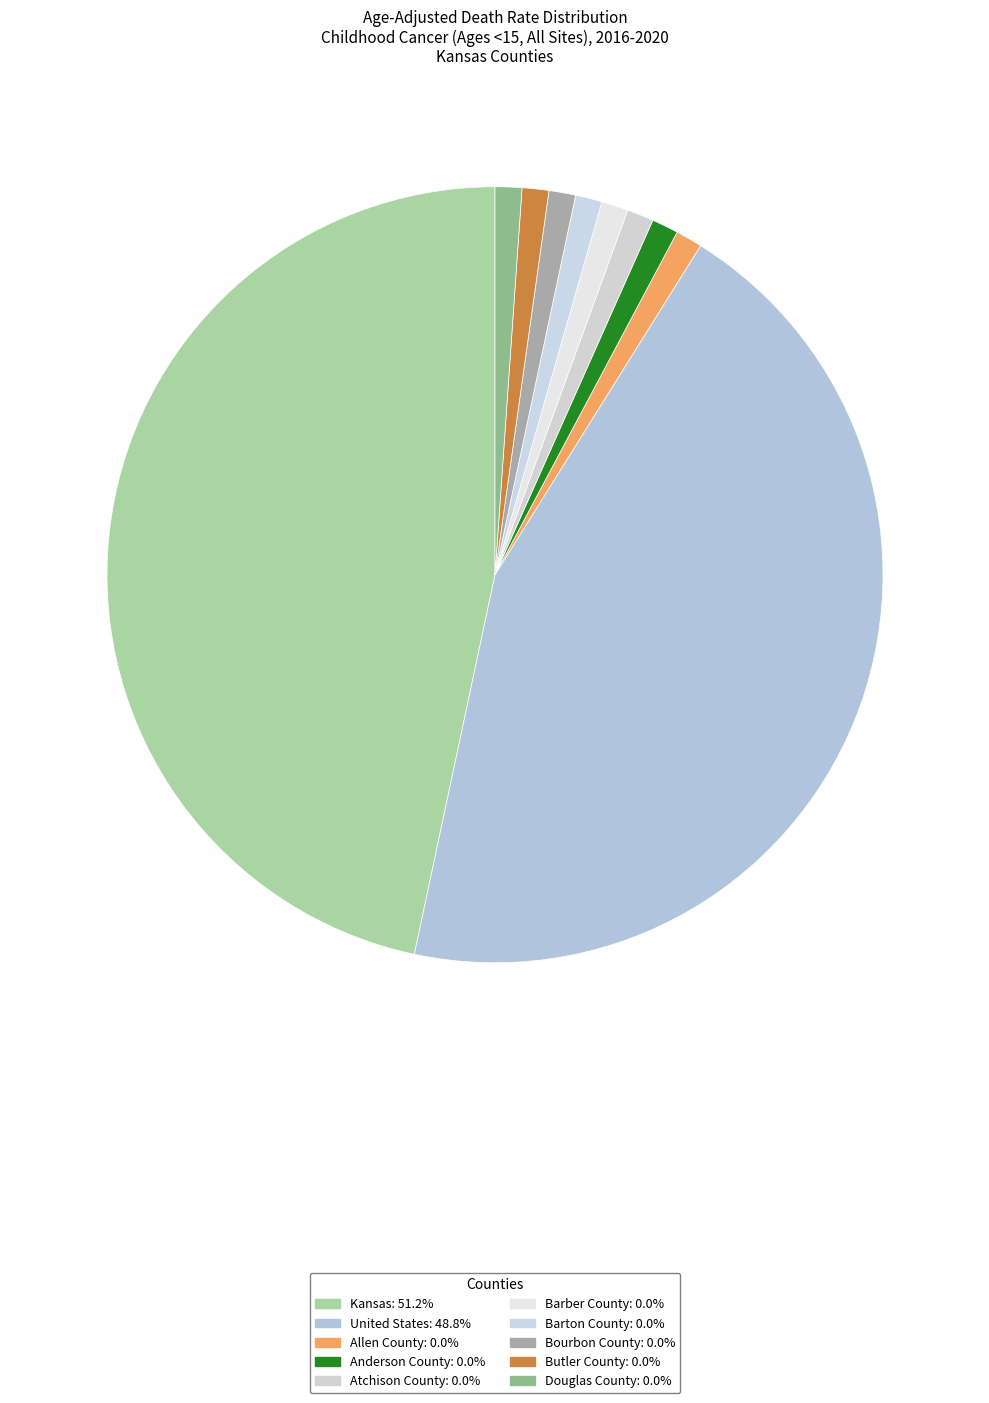

Which category has the biggest portion of the pie?

Kansas